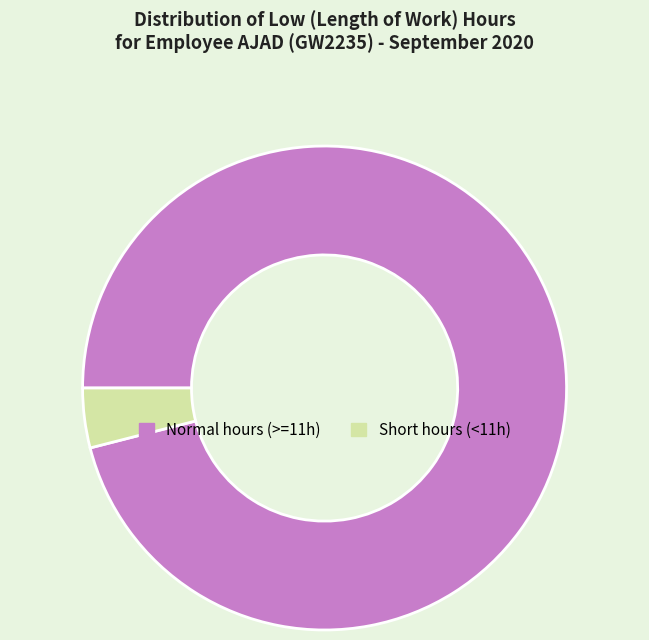

Is it true that Normal hours (>=11h) is 96% of the pie?

True